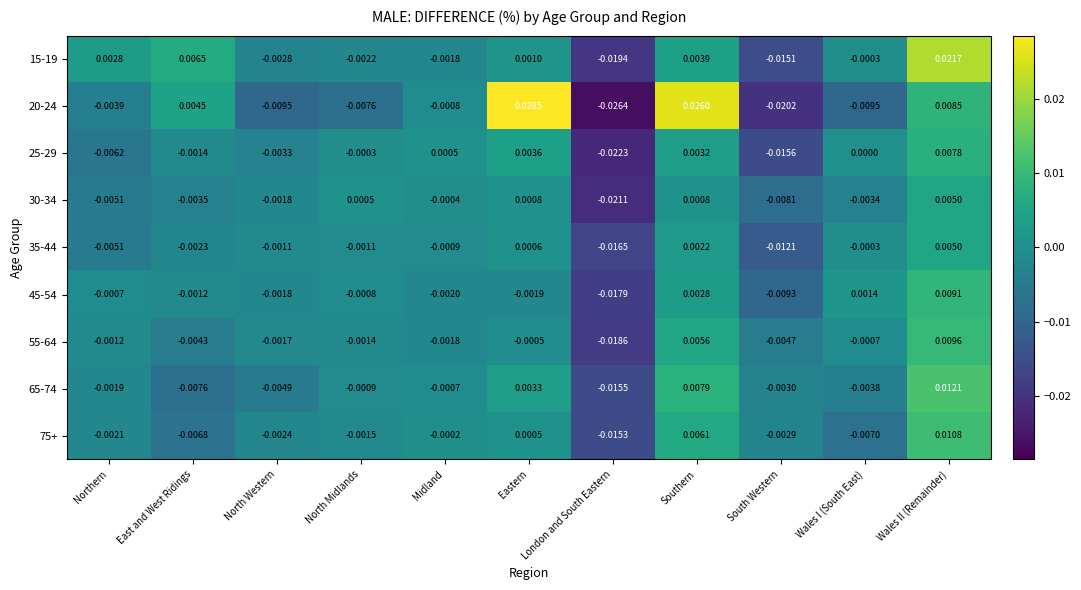

Where is 45-54 nearest to the value 0?

Northern